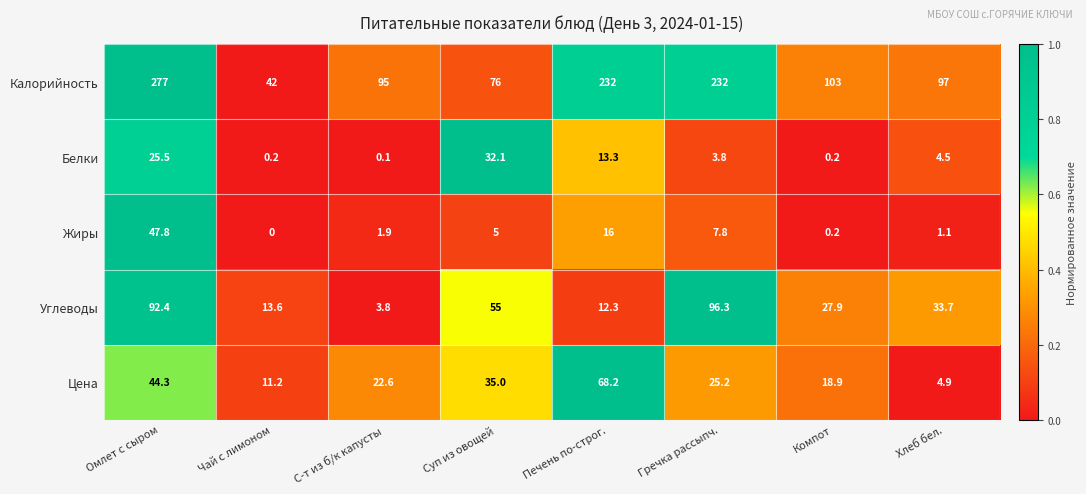

Rank the categories by Цена value from highest to lowest.

Печень по-строг., Омлет с сыром, Суп из овощей, Гречка рассыпч., С-т из б/к капусты, Компот, Чай с лимоном, Хлеб бел.